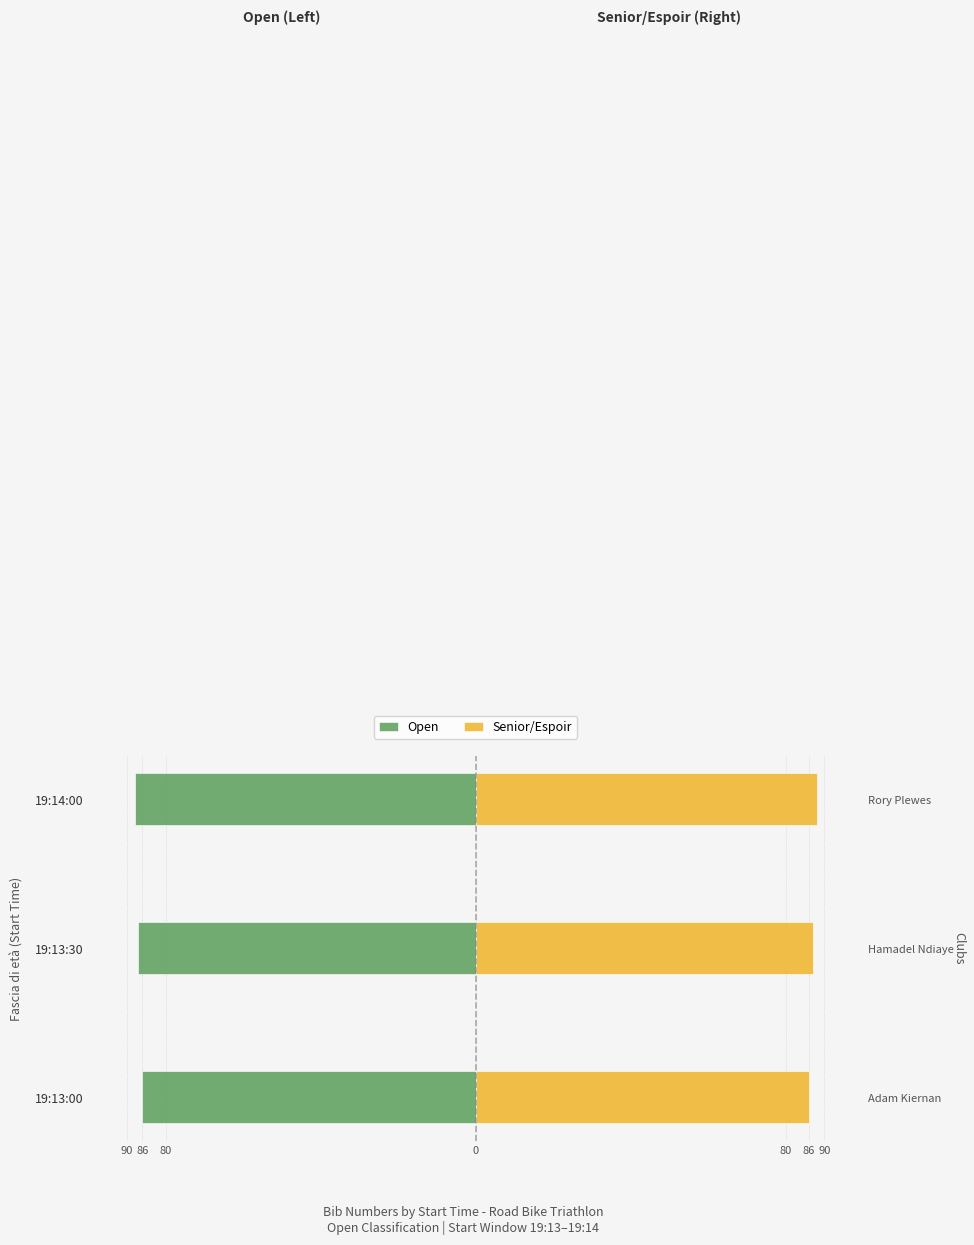

What is the spread (max minus min) of values at 19:13:00?

172